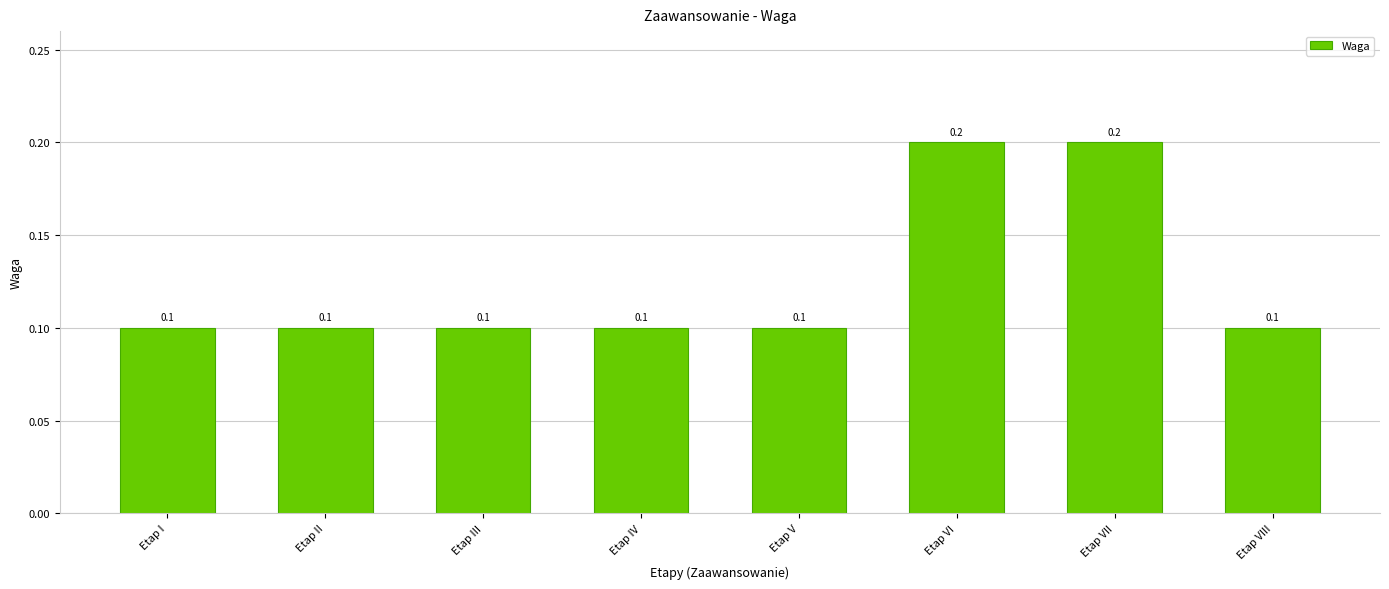

How many data points does each series have?

8